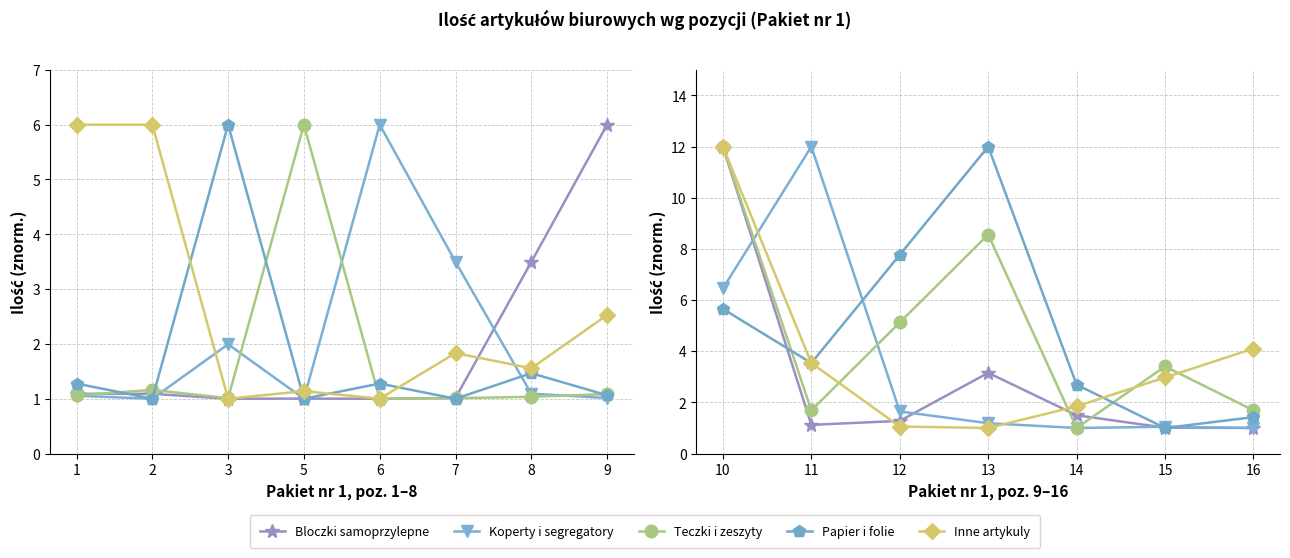

Is it true that Bloczki samoprzylepne equals 0.2 at 16?

False